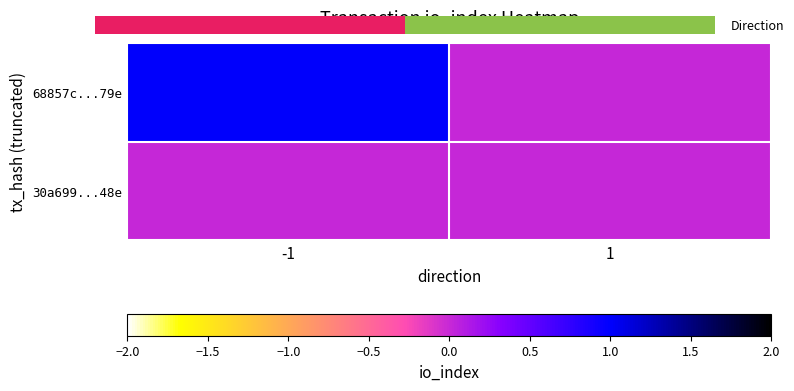

What is the difference between the highest and lowest values at -1?

1